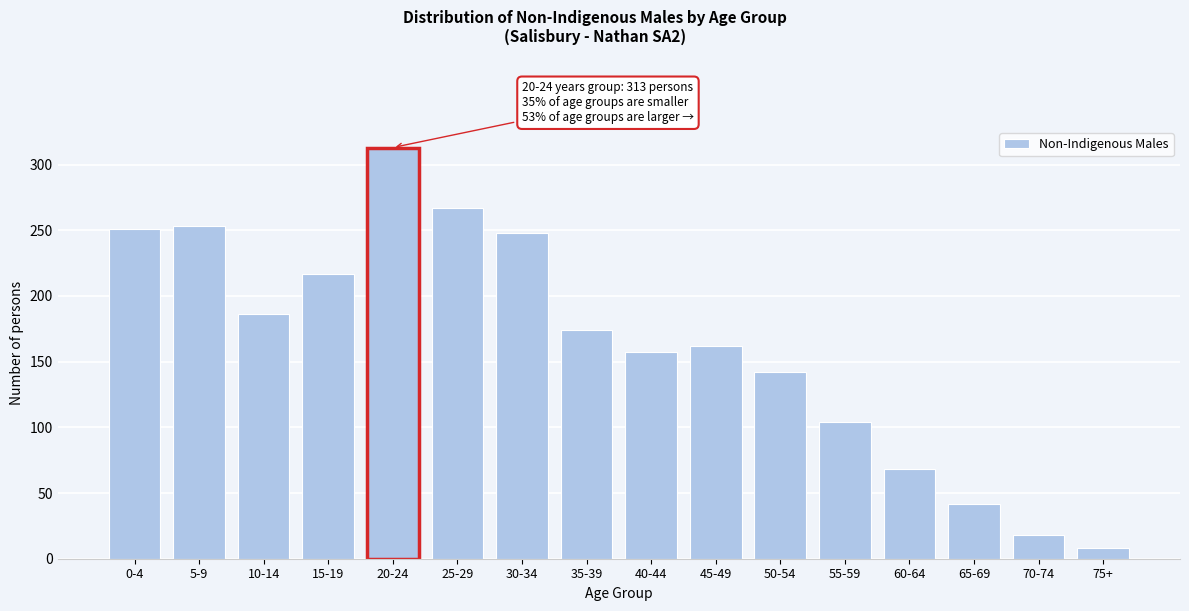

Reading right to left, what are all the values shown in this chart?

8	18	42	68	104	142	162	157	174	248	267	313	217	186	253	251